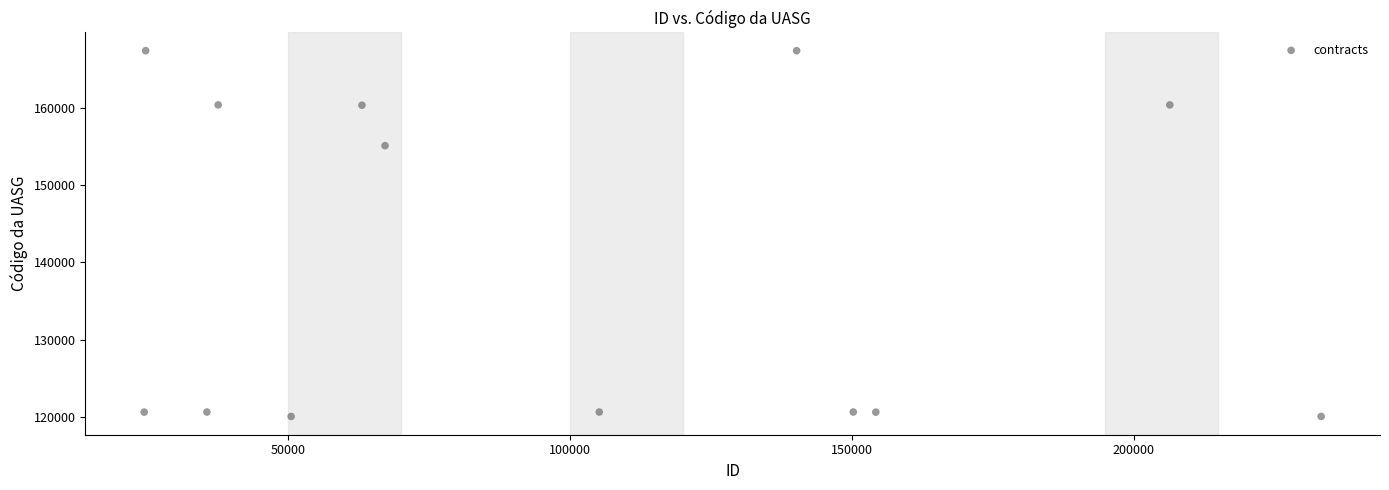

What is the range of Y values (max minus min)?

47343